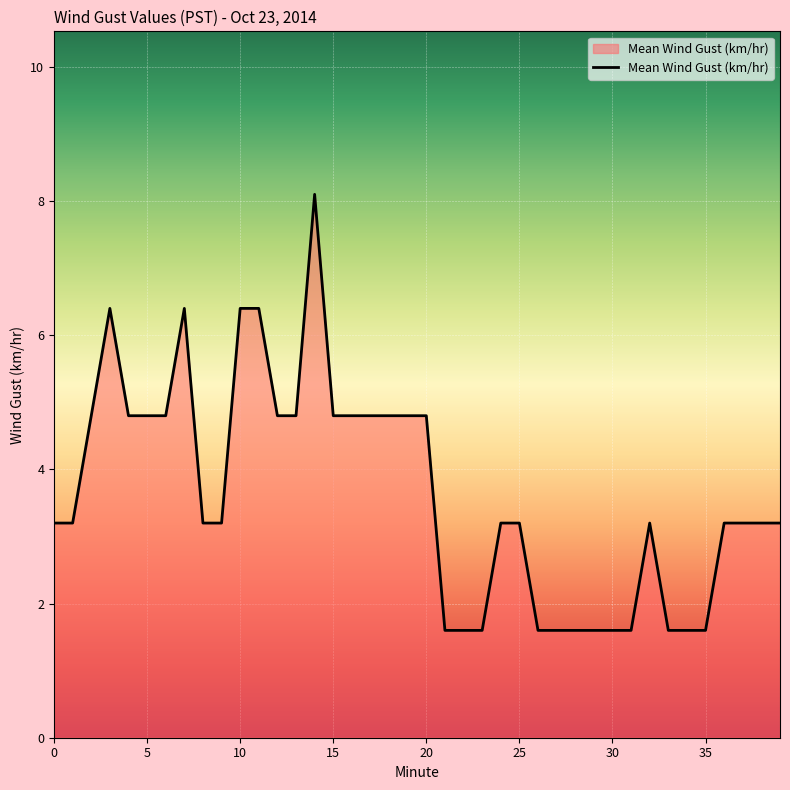

What is the minimum value shown in the chart?

1.6